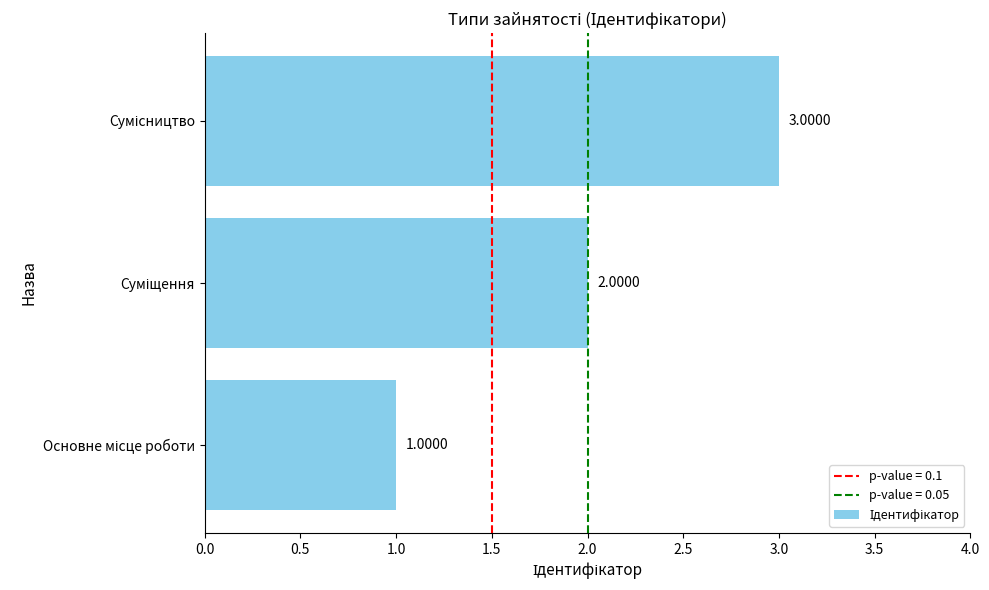

What is the sum of all values?

6